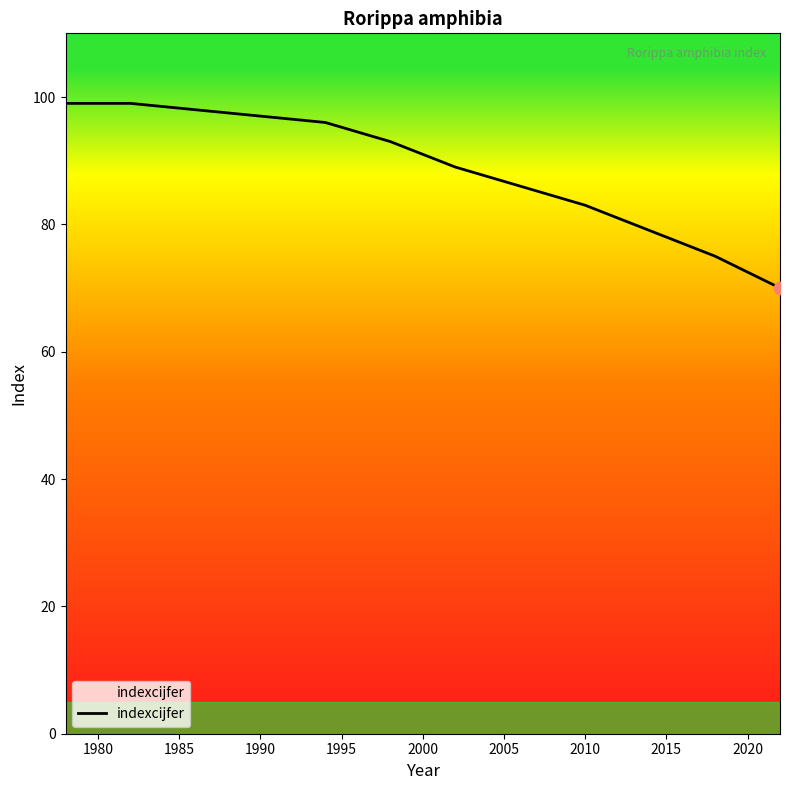

What is the difference between the maximum and minimum values?

29